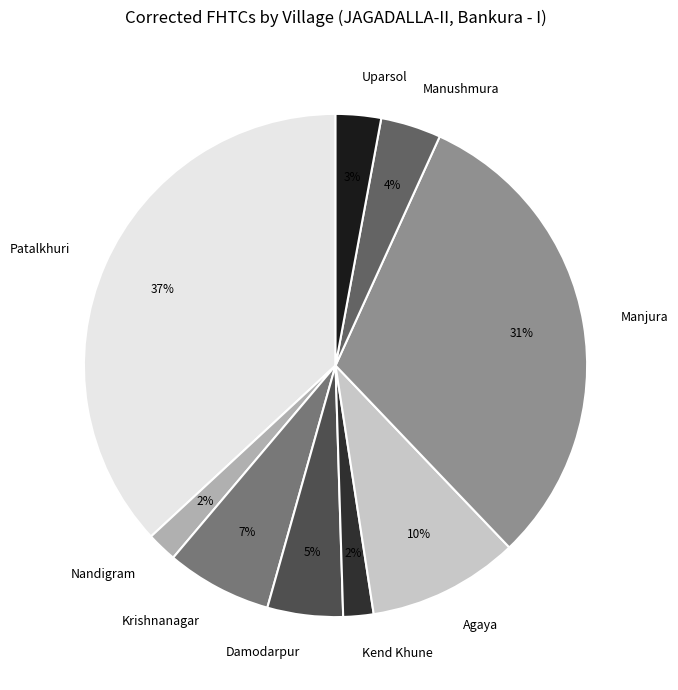

Approximately how many times larger is the value at Krishnanagar compared to Manjura?

0.2